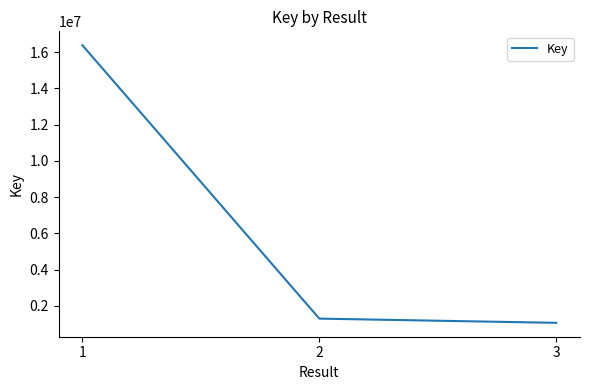

Approximately how many times larger is the value at 2 compared to 3?

1.2